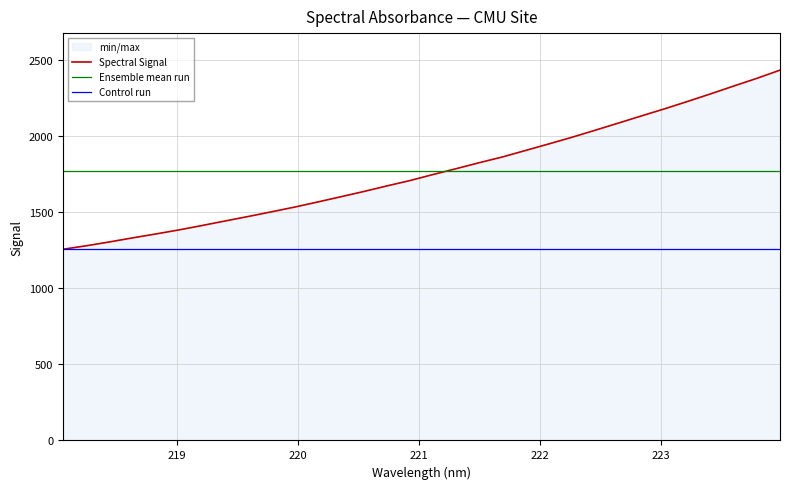

Which label corresponds to the largest value in the chart?

223.9802